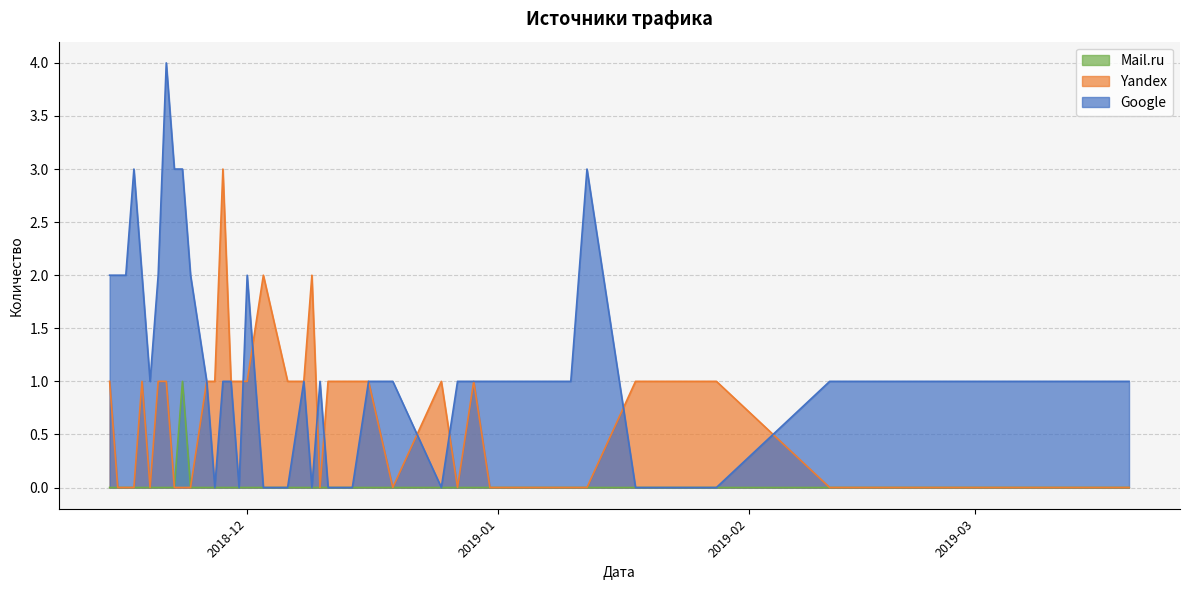

Is it true that Google equals 0 at 2018-12-25?

True